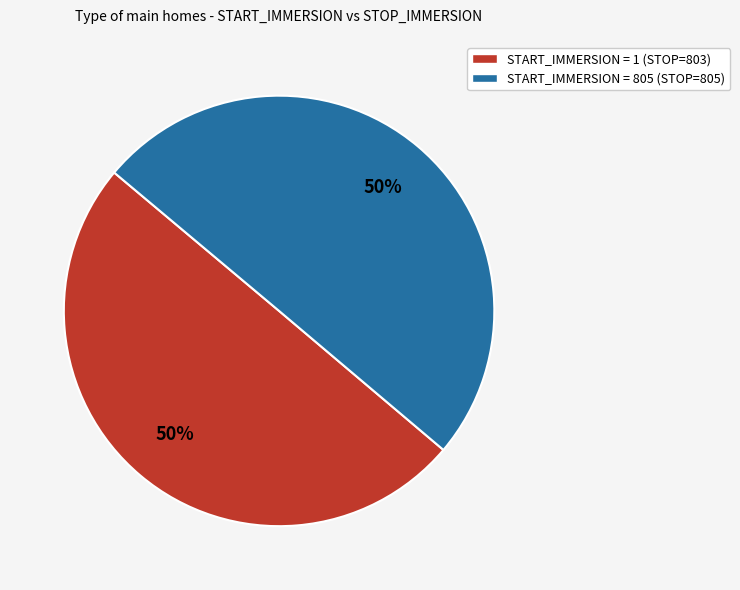

How many slices are in this pie chart?

2